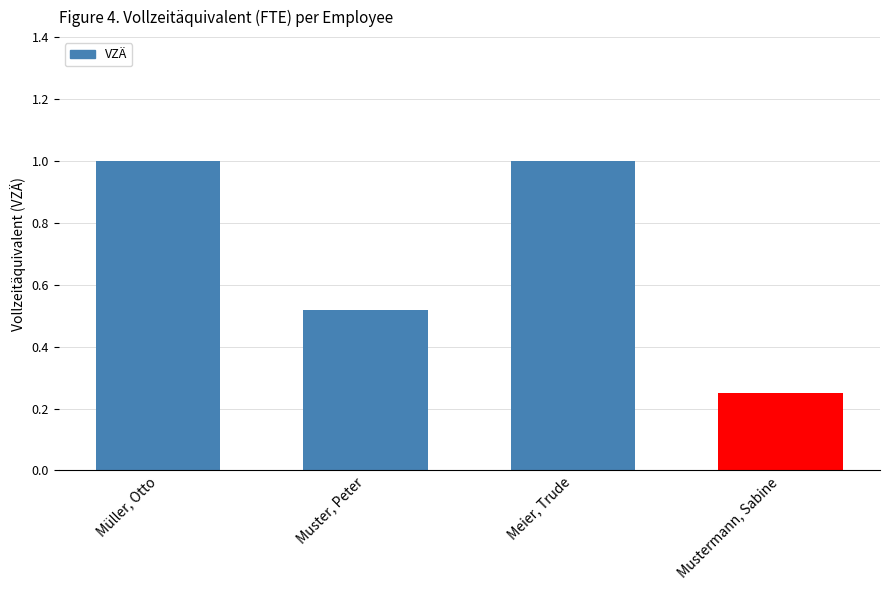

What is the sum of all values?

2.8